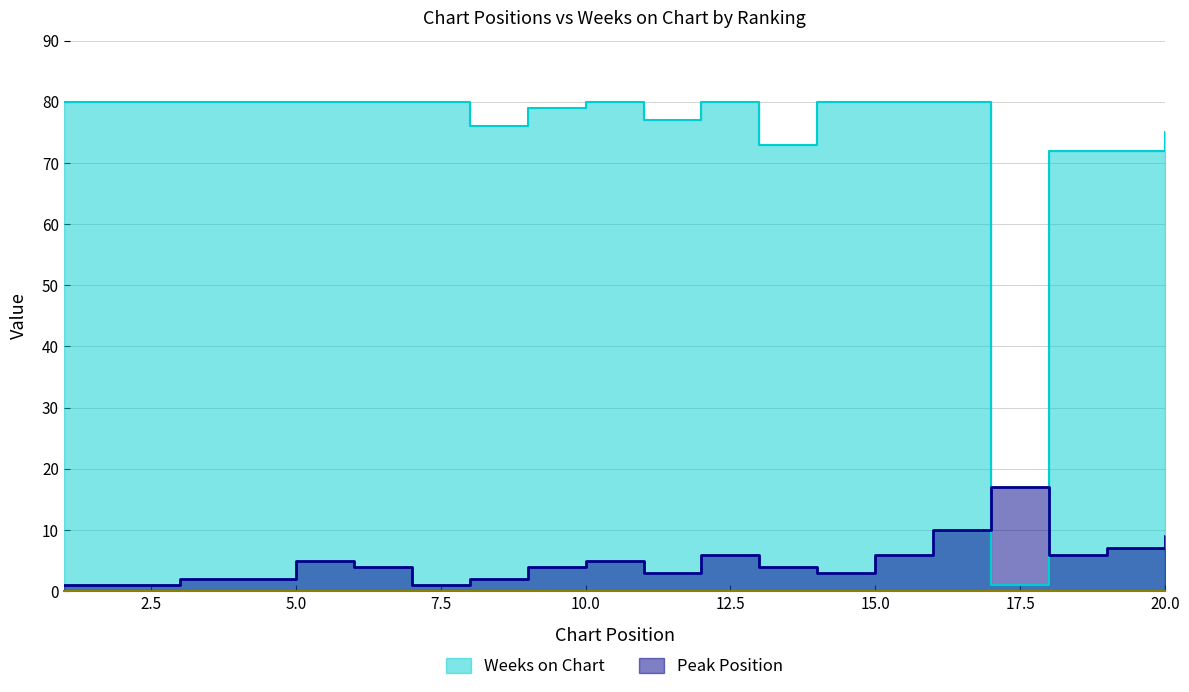

What is the sum of all Weeks on Chart values?

1485